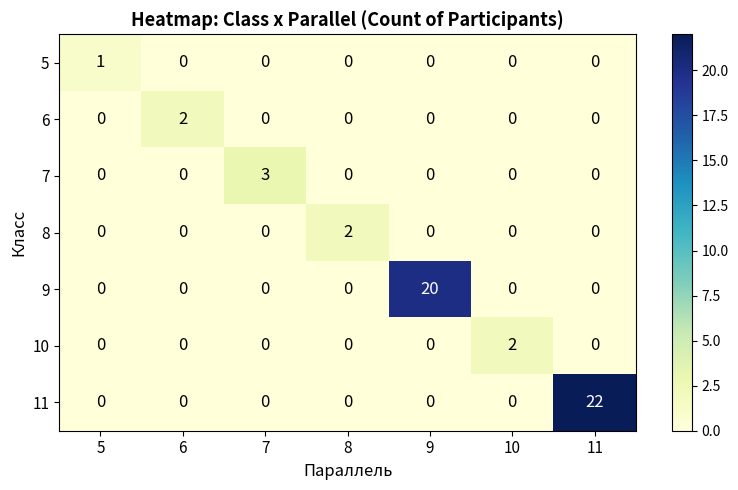

What is the maximum value shown in the chart?

22